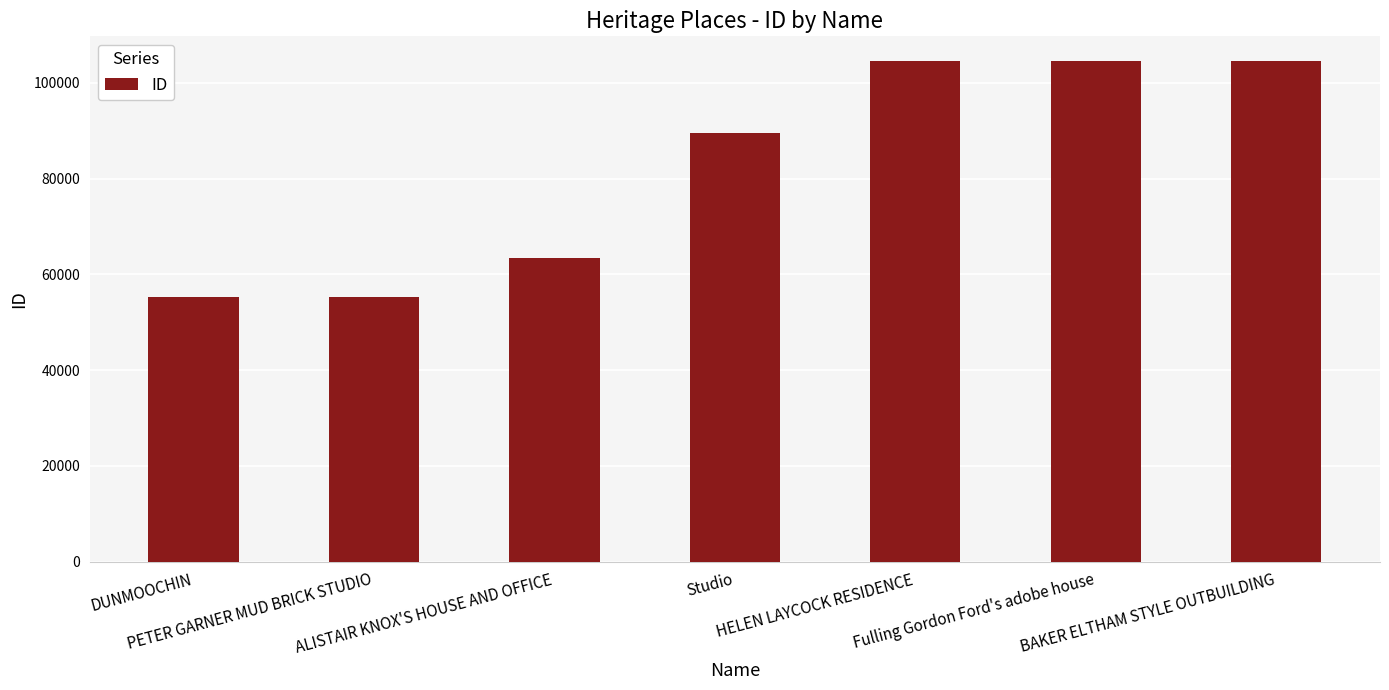

What is the value of the 1st bar from the left?

55217